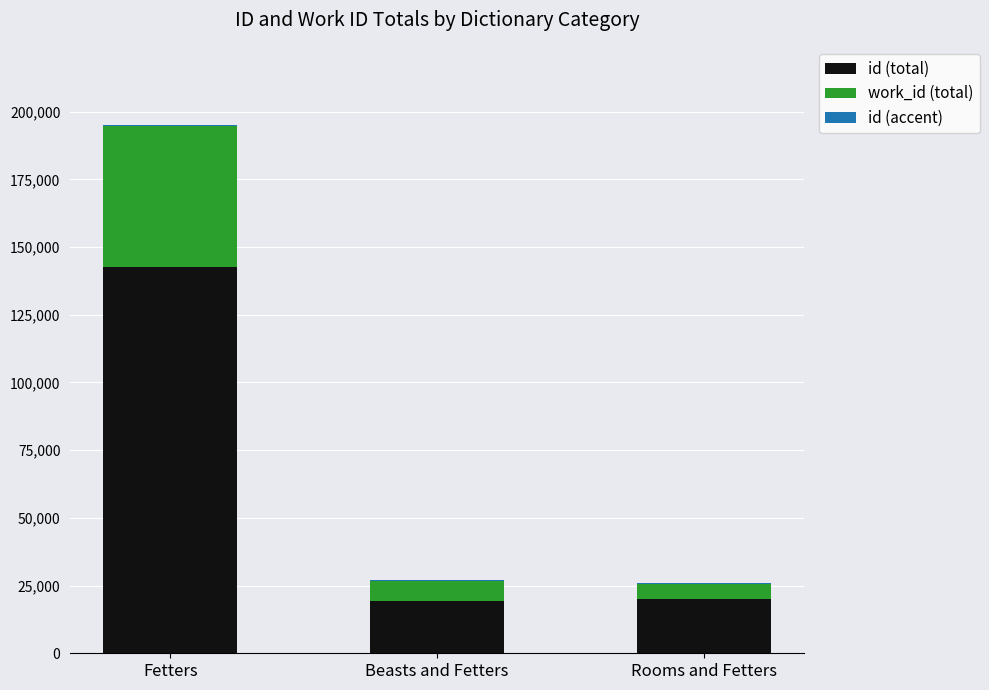

At which category is the sum across all series the highest?

Fetters